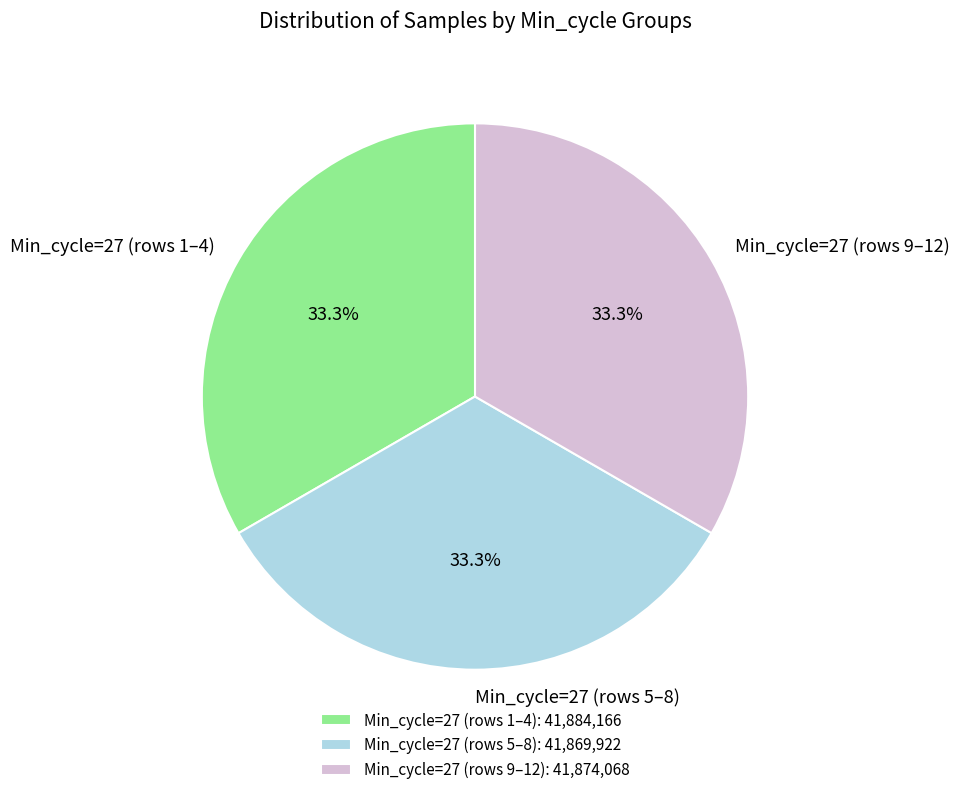

Combined, what portion of the pie is Min_cycle=27 (rows 1–4) and Min_cycle=27 (rows 5–8)?

66.7%